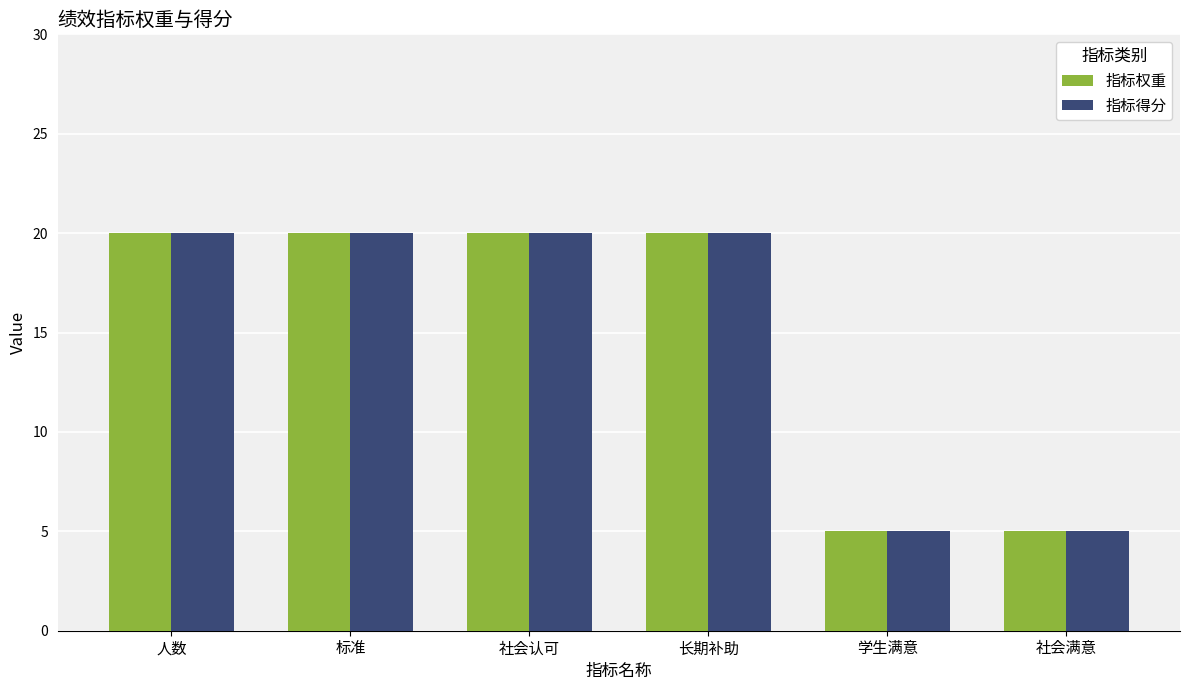

What is the difference between the maximum and second lowest values in the 指标得分 series?

15